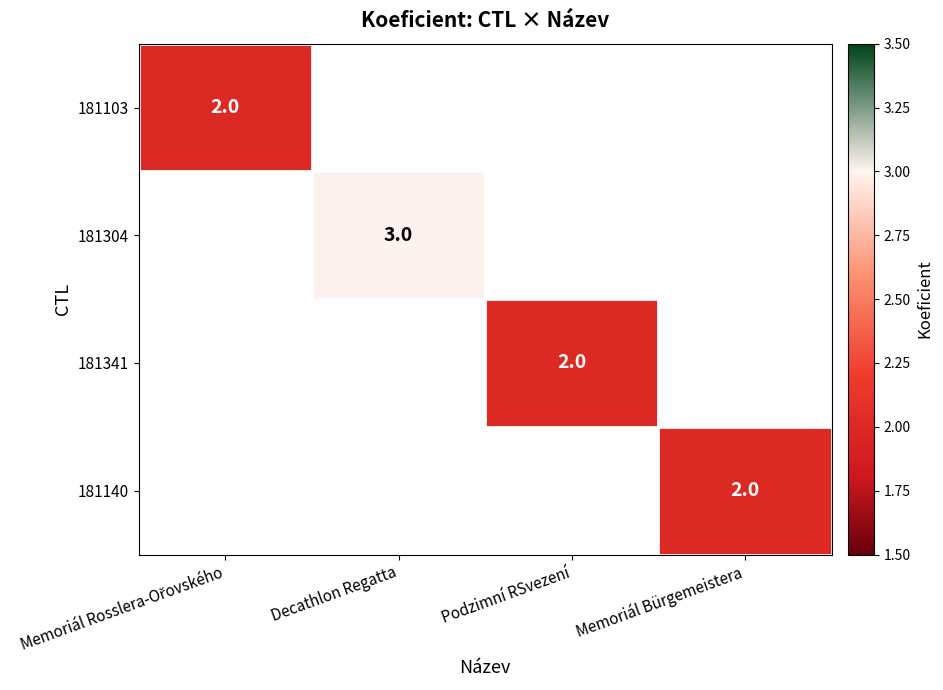

The value of 181304 at Decathlon Regatta is 5. True or false?

False